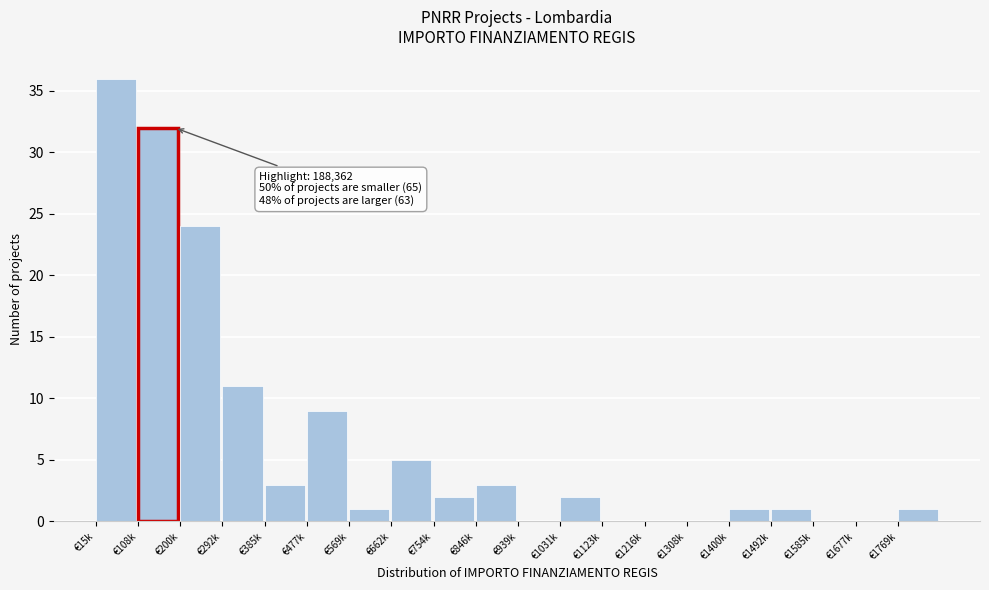

Reading right to left, what are all the values shown in this chart?

€1769k=1	€1677k=0	€1585k=0	€1492k=1	€1400k=1	€1308k=0	€1216k=0	€1123k=0	€1031k=2	€939k=0	€846k=3	€754k=2	€662k=5	€569k=1	€477k=9	€385k=3	€292k=11	€200k=24	€108k=32	€15k=36